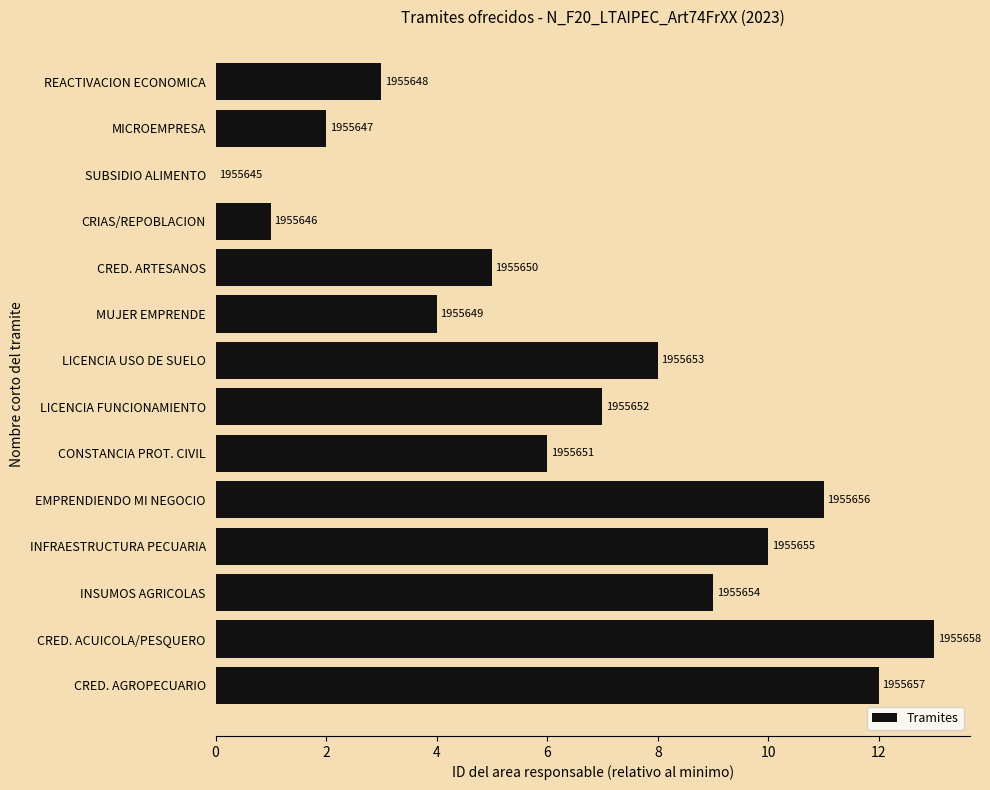

Does the chart contain stacked bars?

No